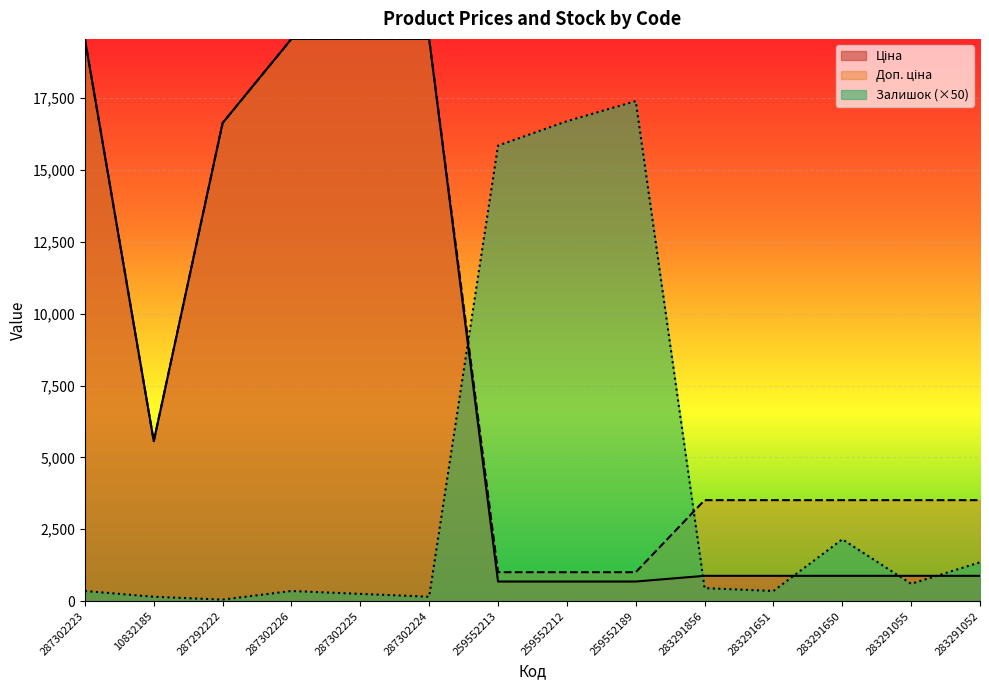

The value of Ціна at 283291651 is 1364.2. True or false?

False